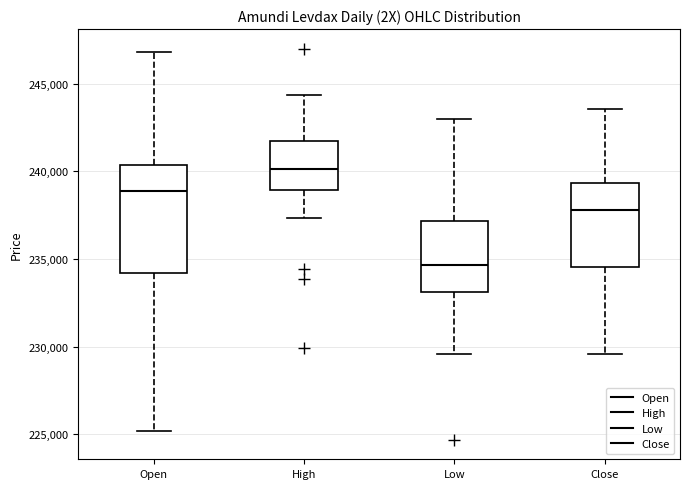

Which box's median line is the highest?

High